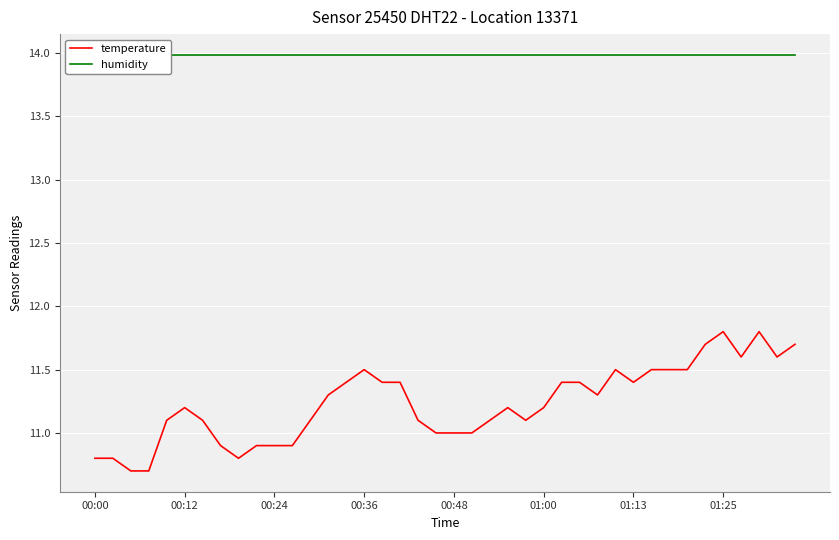

What is the greatest value displayed?

14.0